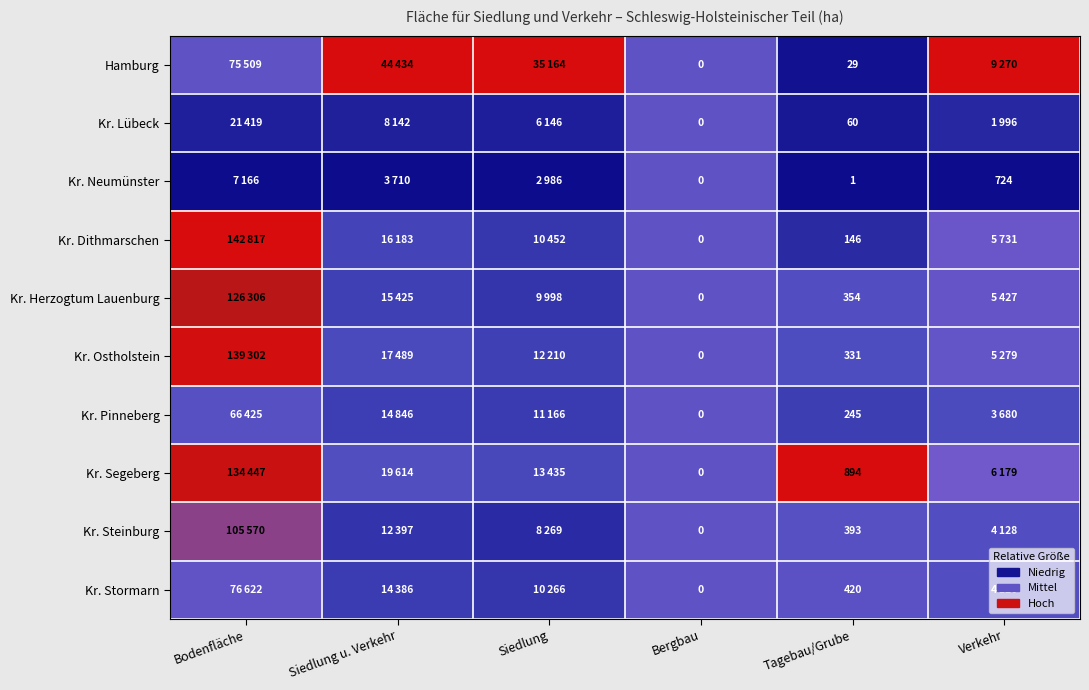

Count the number of categories in the chart.

6